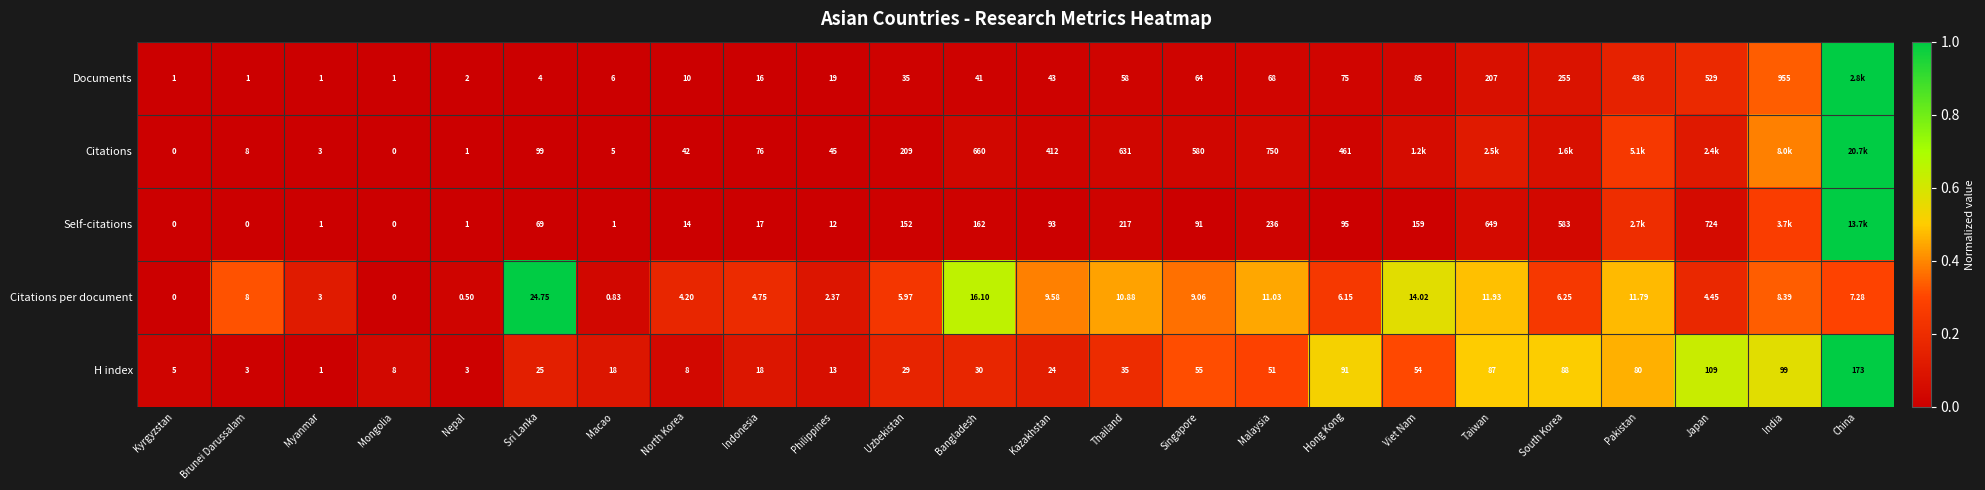

At which category is the sum across all series the highest?

China